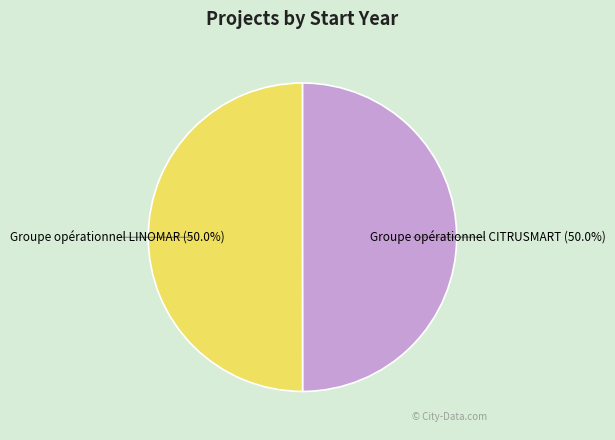

How many slices are in this pie chart?

2